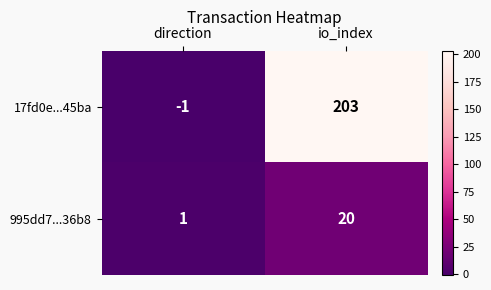

What is the greatest value displayed?

203